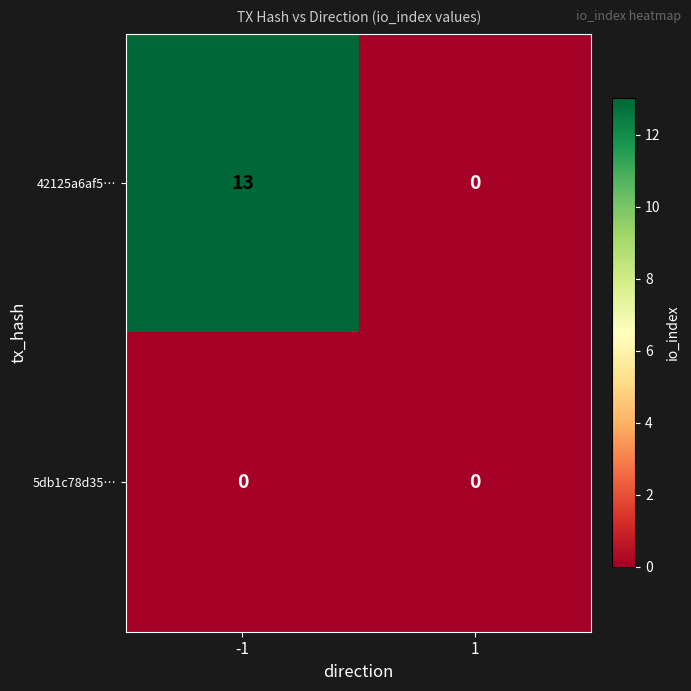

Count the number of categories in the chart.

2